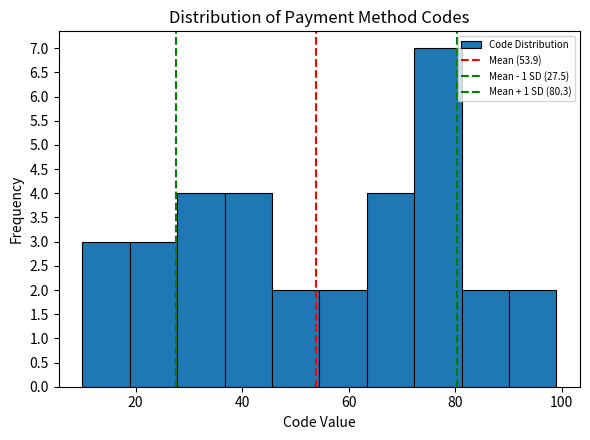

Which range on the x-axis has the tallest bar?

72 to 82